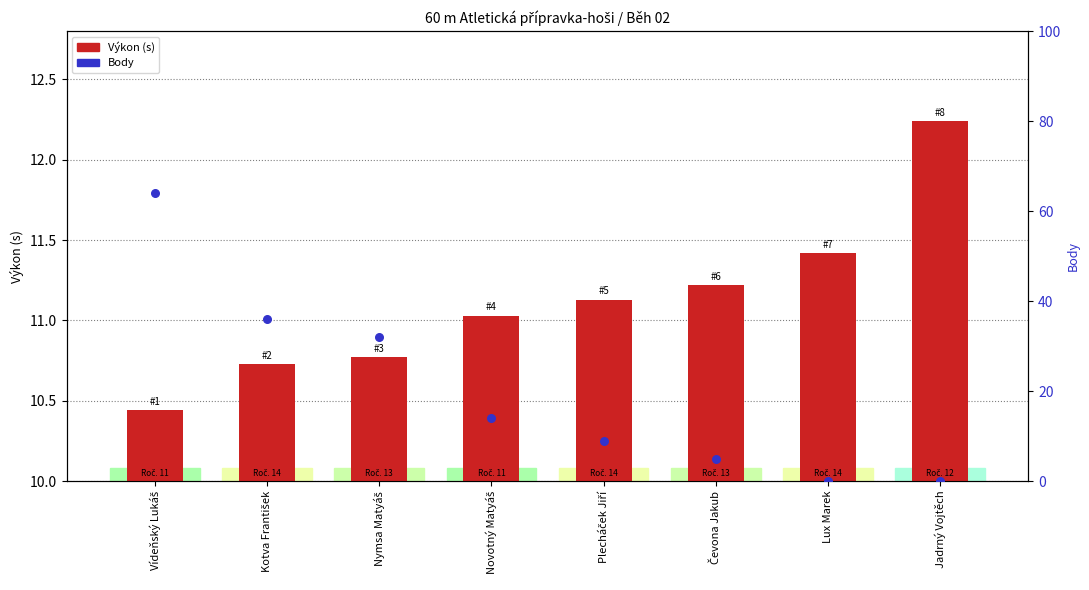

What is the total value across all series at Vídeňský Lukáš?

74.4